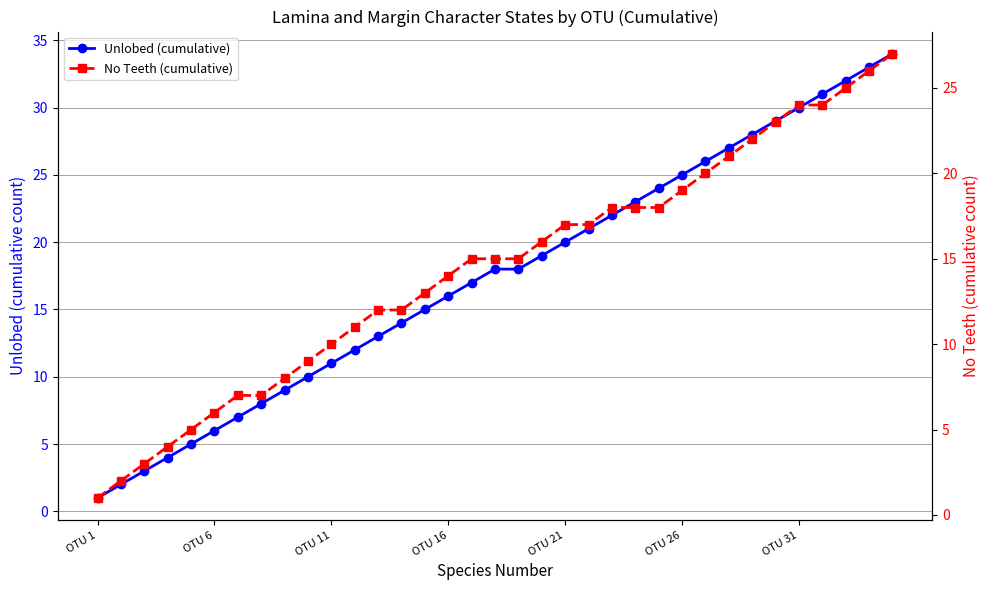

What is the average value of the No Teeth (cumulative) series?

14